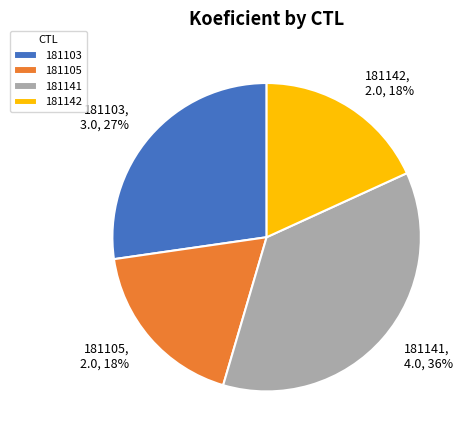

Which slice is the largest?

181141